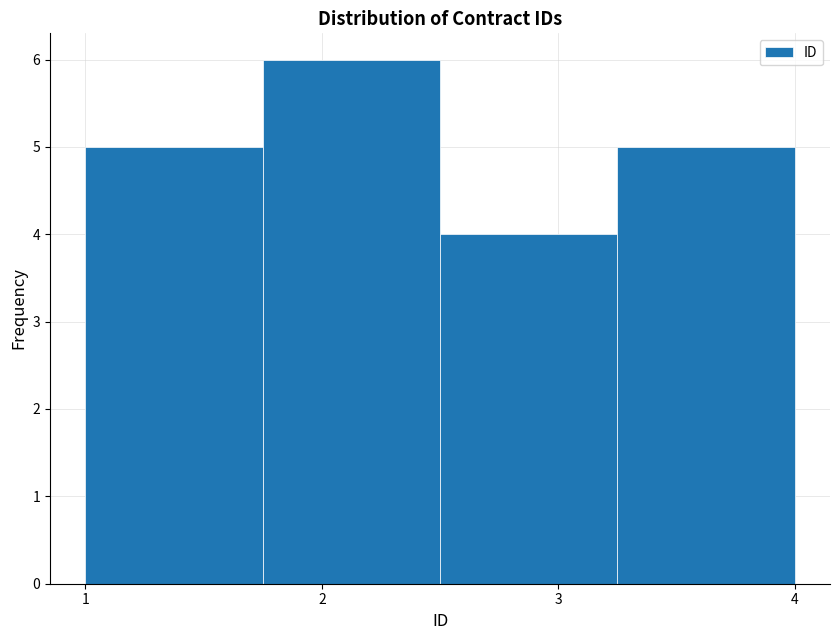

Which range on the x-axis has the tallest bar?

1.75 to 2.50